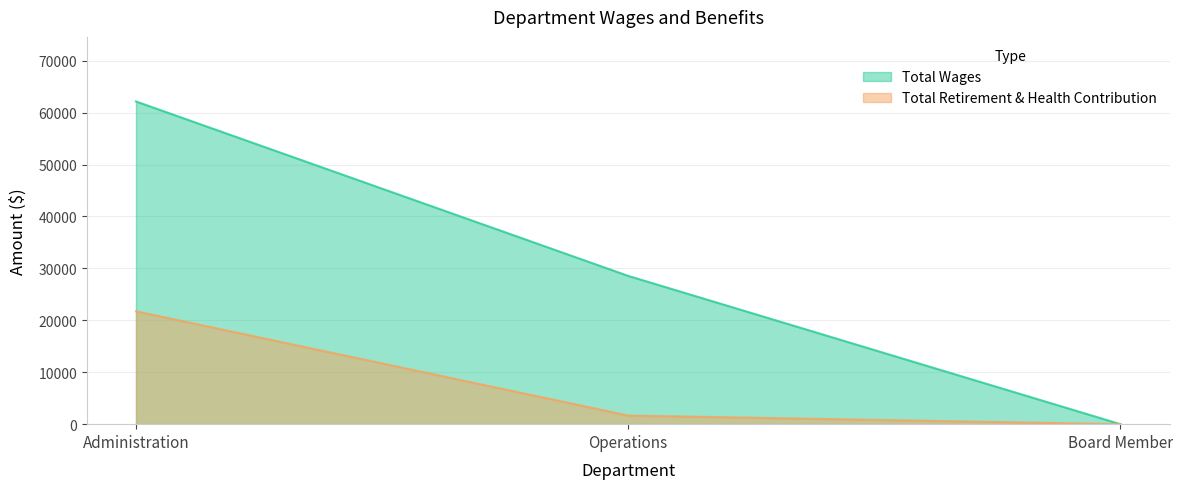

How many values in Total Retirement & Health Contribution are above zero?

2